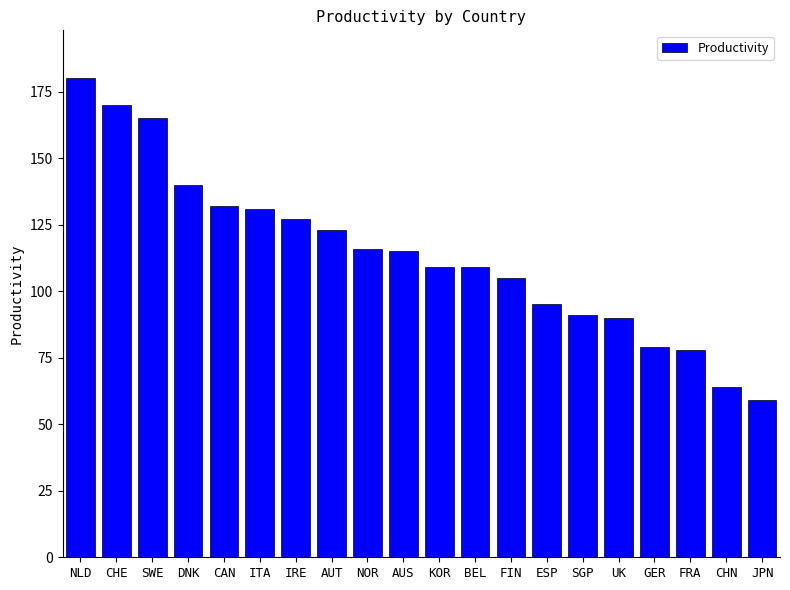

What is the change in value from DNK to BEL?

-31